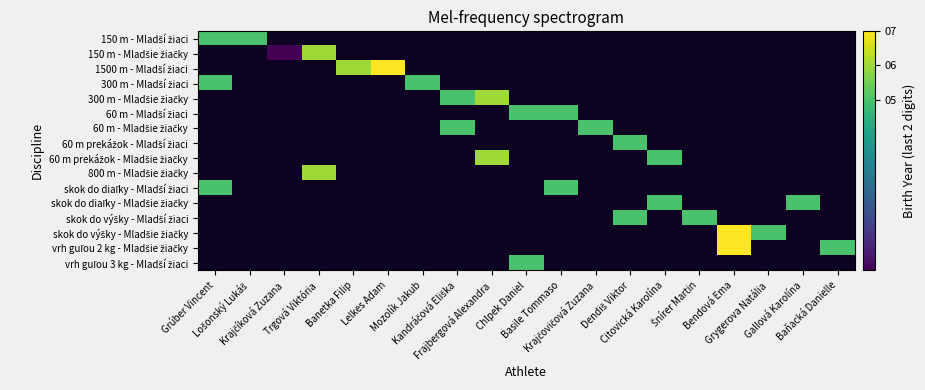

How many positive values does the 1500 m - Mladší žiaci series have?

2